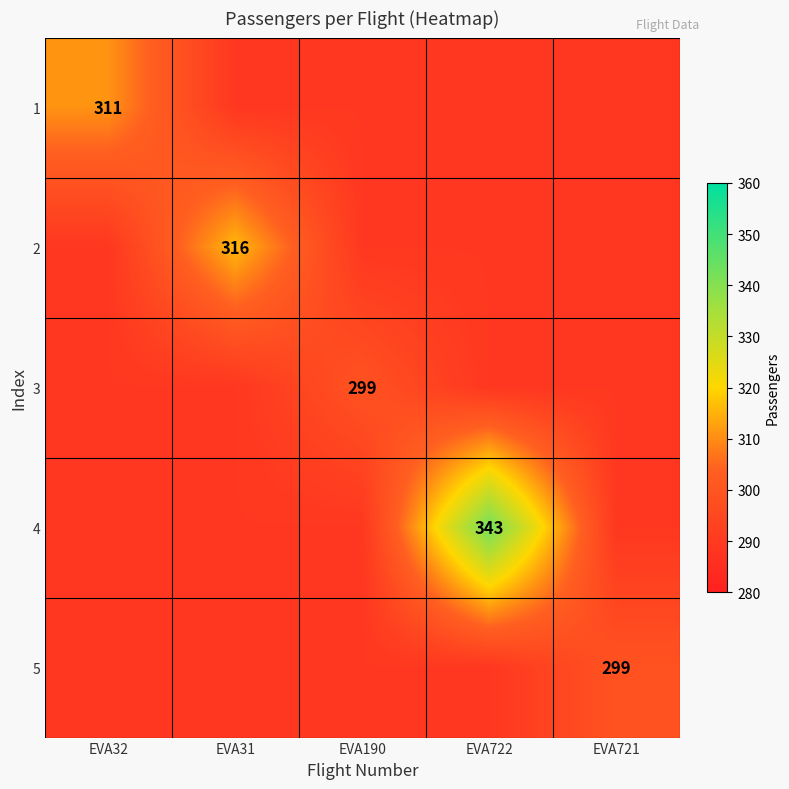

The 3 series shows 465 at EVA190. True or false?

False